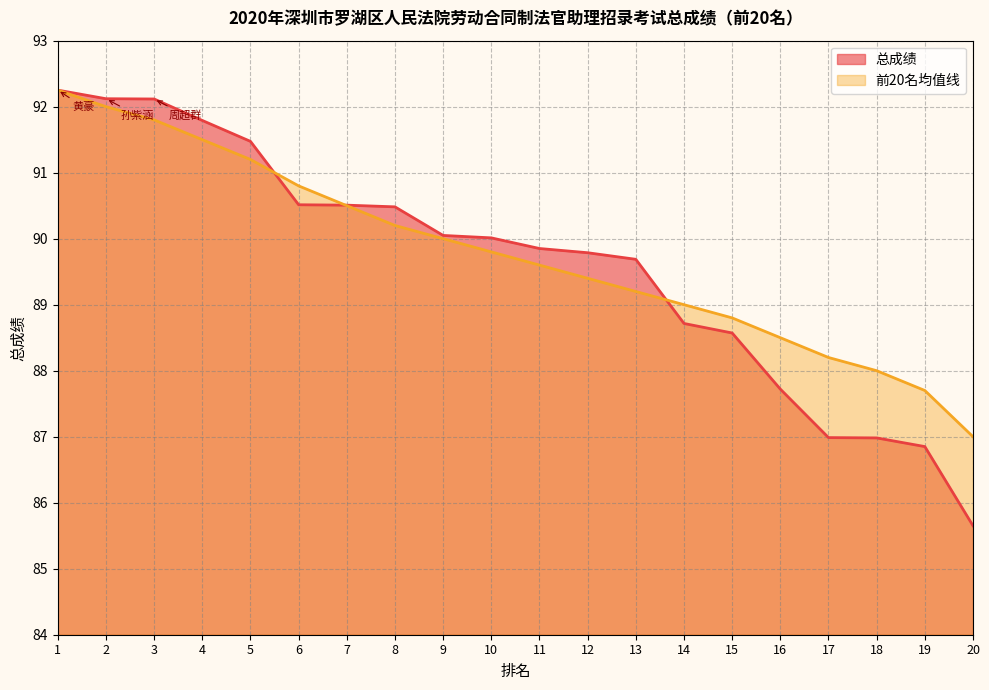

What are all the series names shown in the legend?

总成绩, 前20名均值线